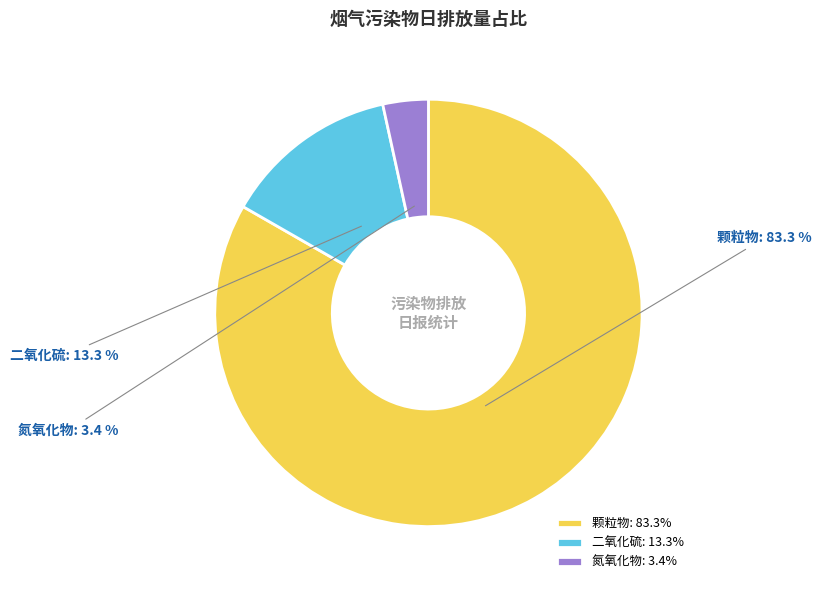

What portion of the pie excludes 颗粒物?

16.7%